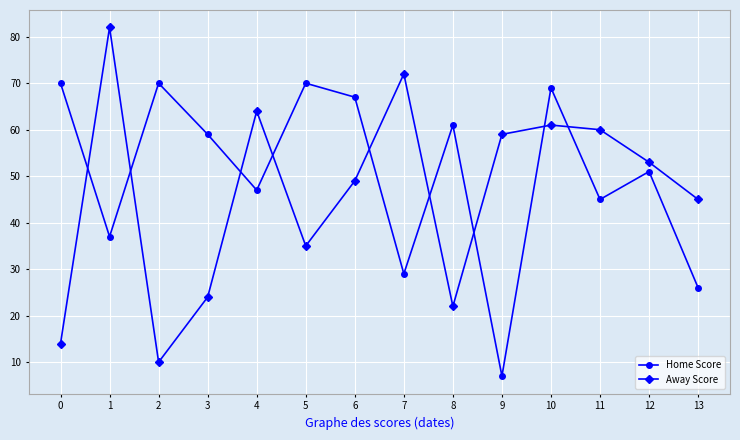

Reading left to right, extract all data points from this chart.

Home Score: 0=70	1=37	2=70	3=59	4=47	5=70	6=67	7=29	8=61	9=7	10=69	11=45	12=51	13=26
Away Score: 0=14	1=82	2=10	3=24	4=64	5=35	6=49	7=72	8=22	9=59	10=61	11=60	12=53	13=45